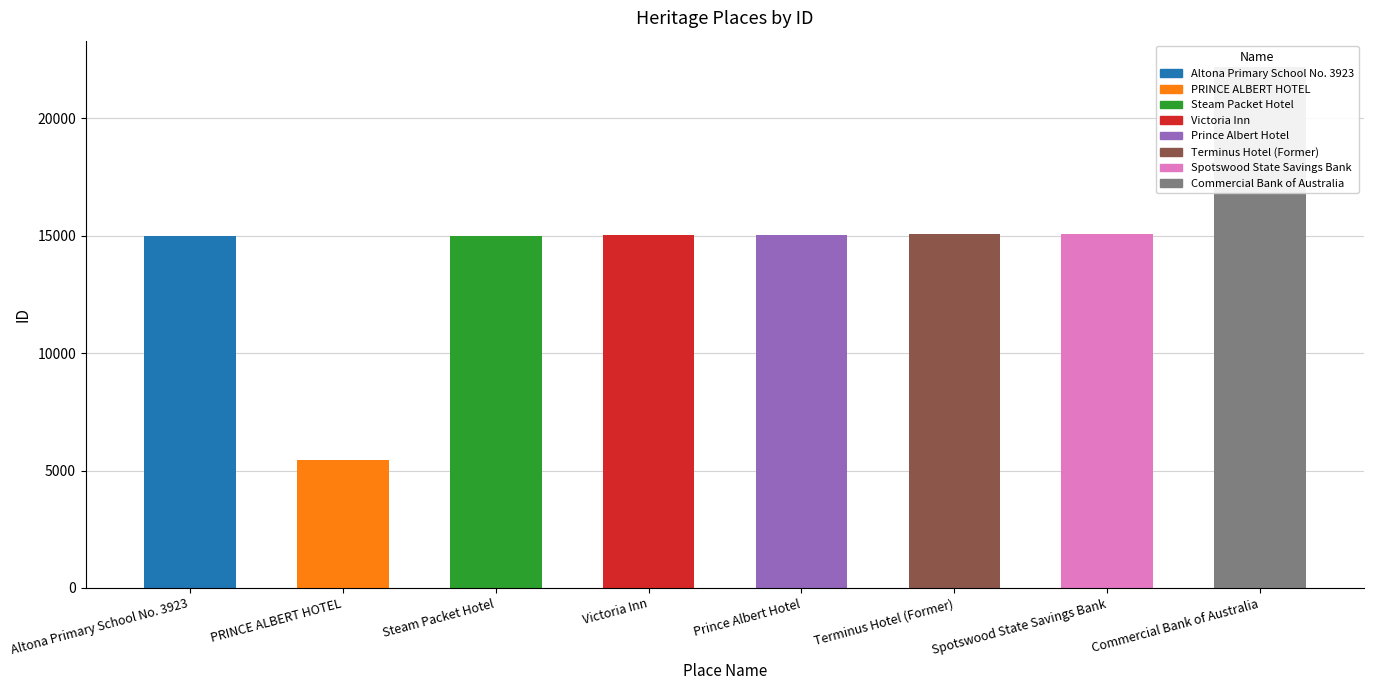

What is the difference between the maximum and minimum values?

16750